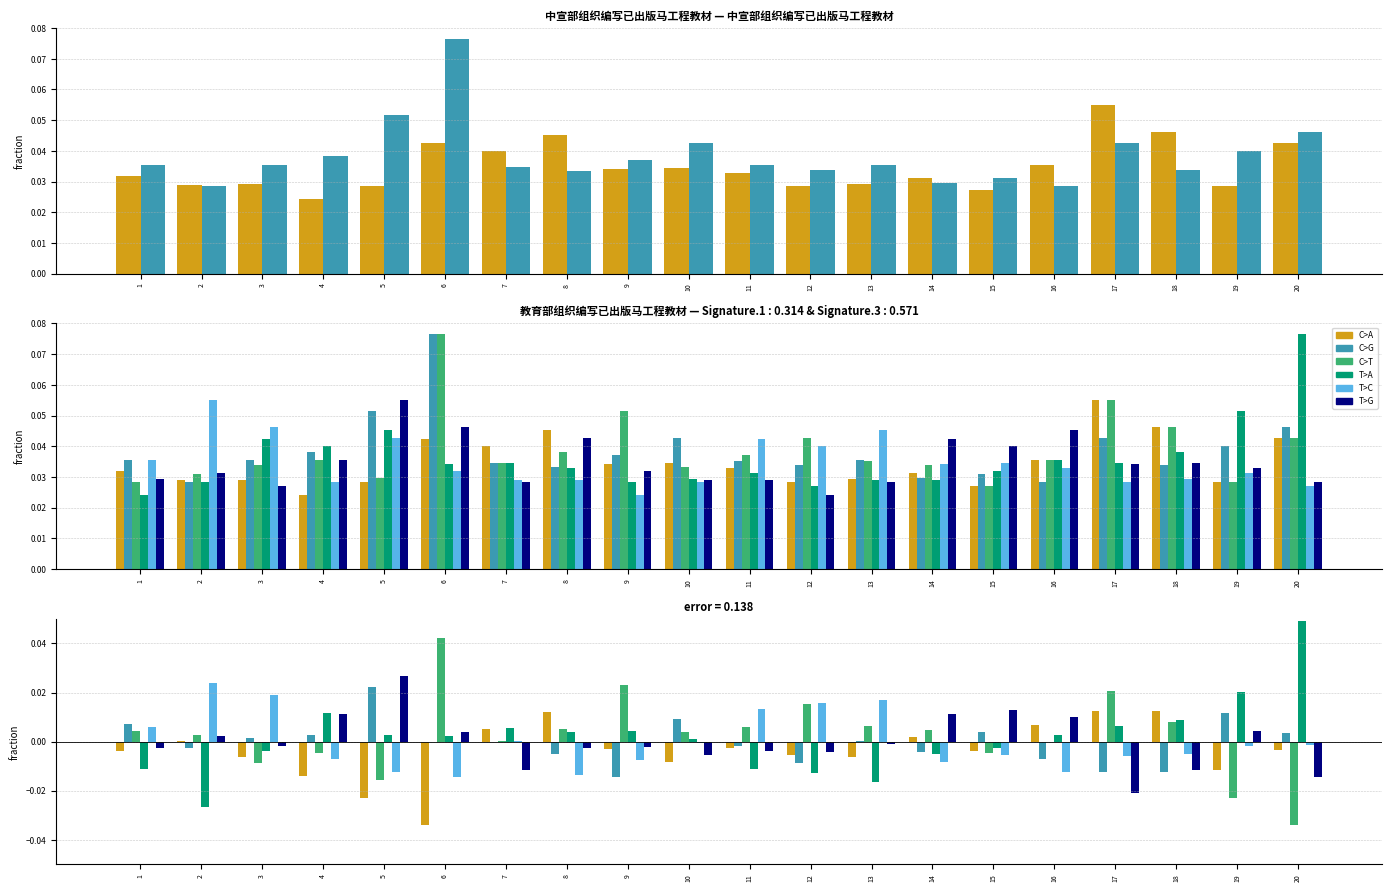

How many negative values does the C>A series have?

13